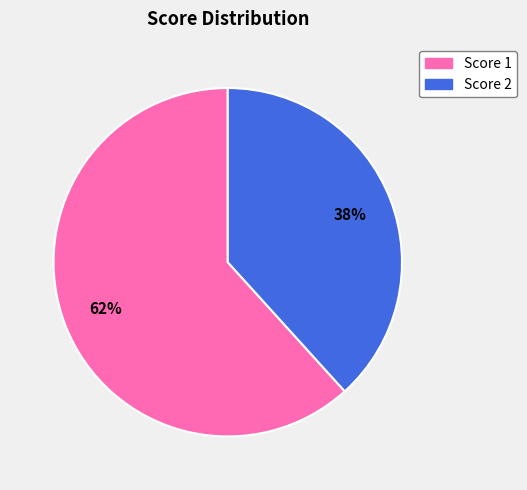

To the nearest percent, what is the average slice percentage?

50%